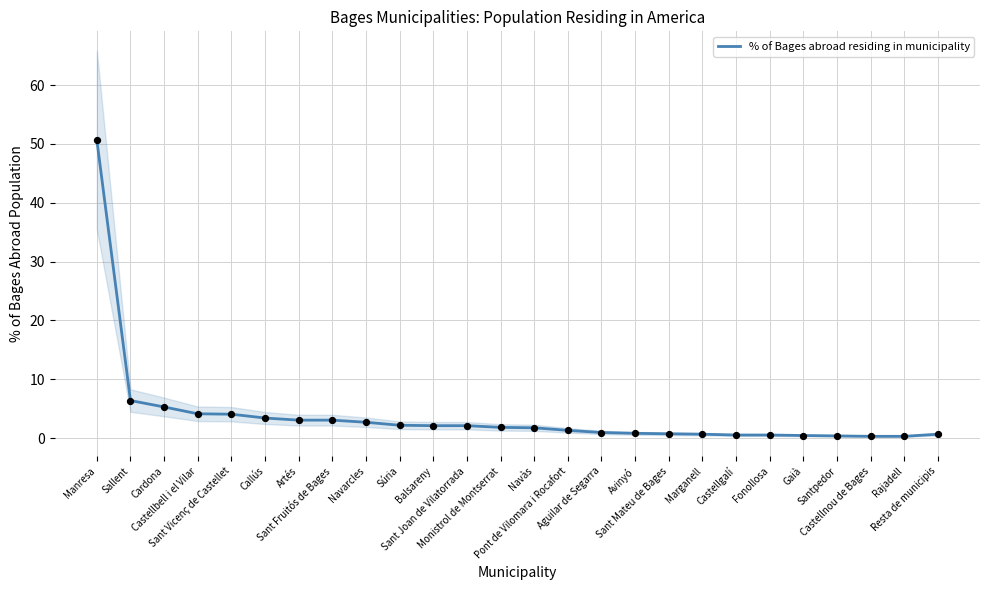

Which has a higher value, Callús or Manresa?

Manresa